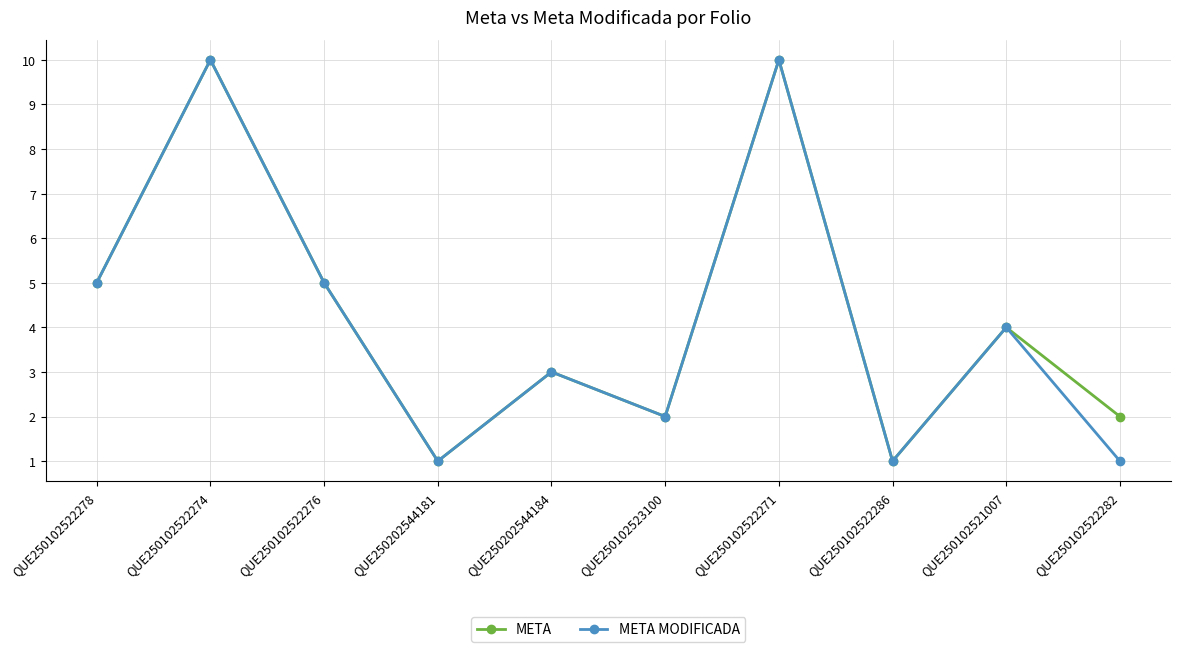

Where does the META series first go above 4?

QUE250102522278